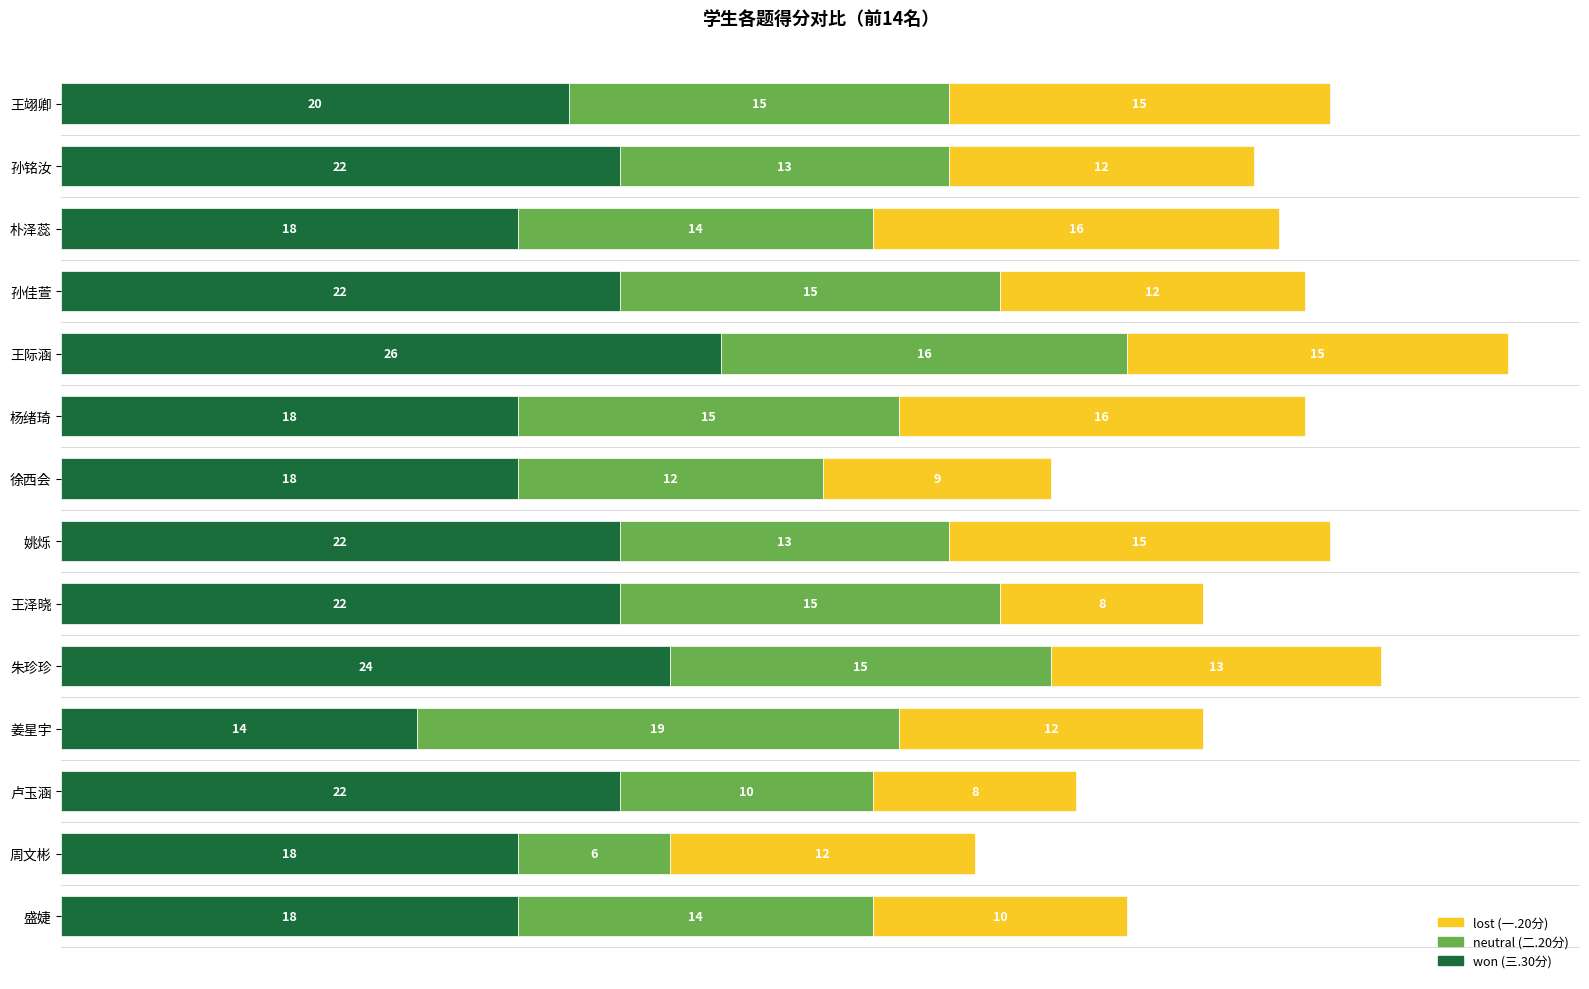

At which category is the sum across all series the highest?

王际涵